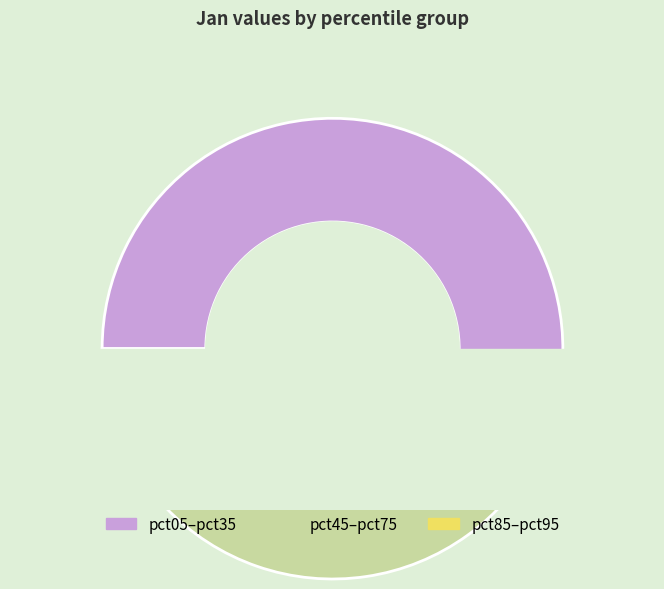

Is there any slice that represents more than half of the pie?

Yes